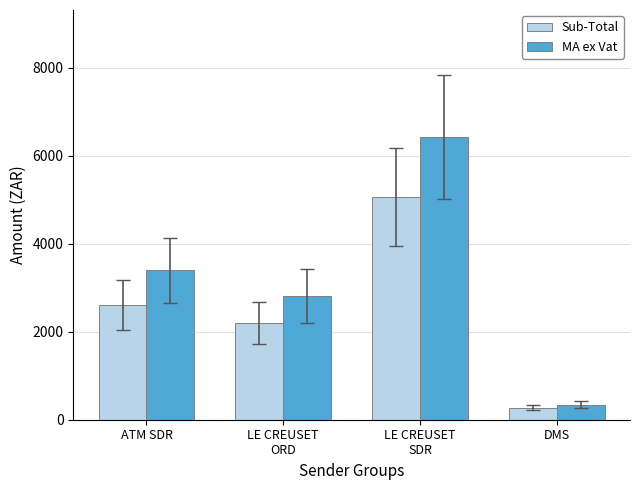

Where does the MA ex Vat series first go above 3393?

ATM SDR